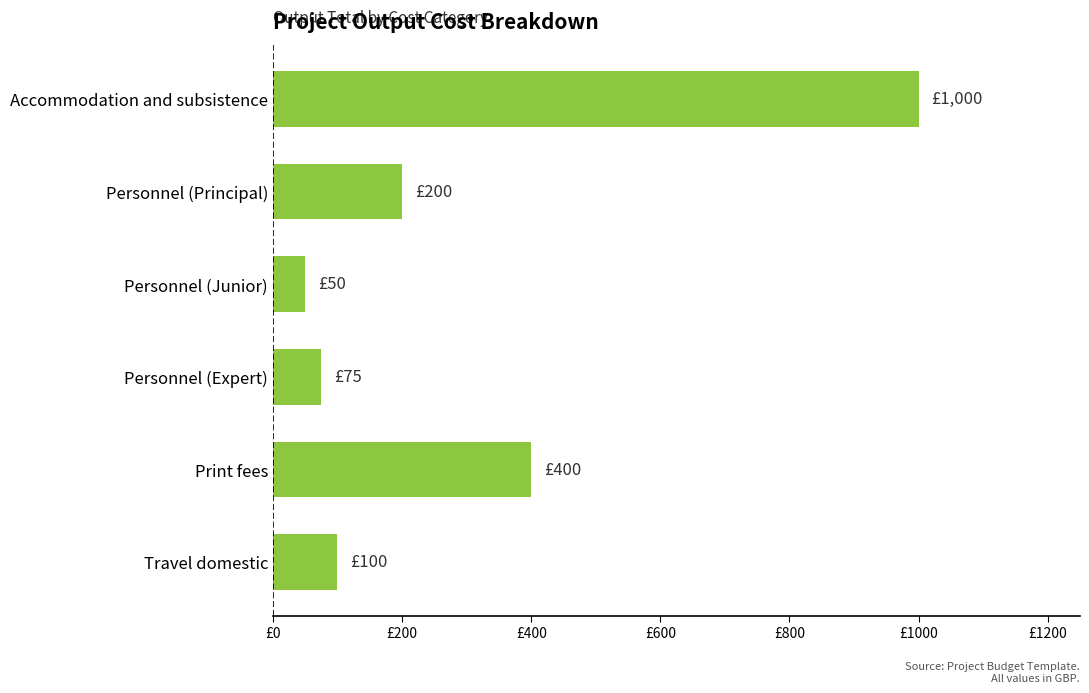

List the labels in order of value, largest first.

Accommodation and subsistence, Print fees, Personnel (Principal), Travel domestic, Personnel (Expert), Personnel (Junior)